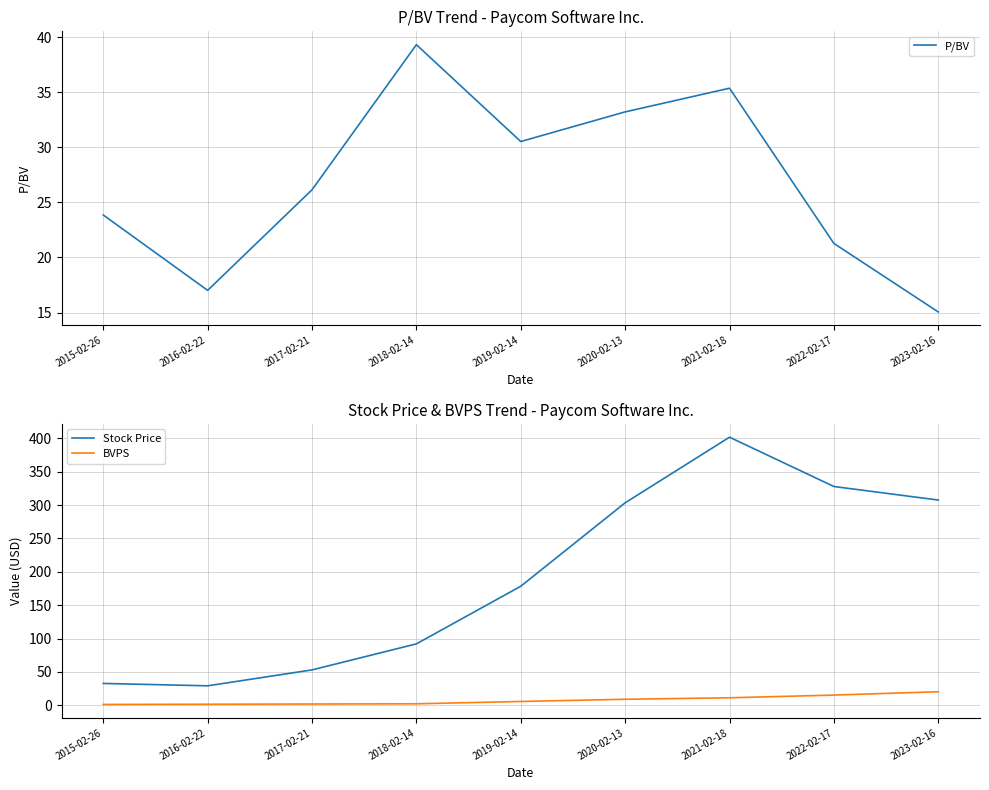

How many values in the Stock Price series exceed 178?

5